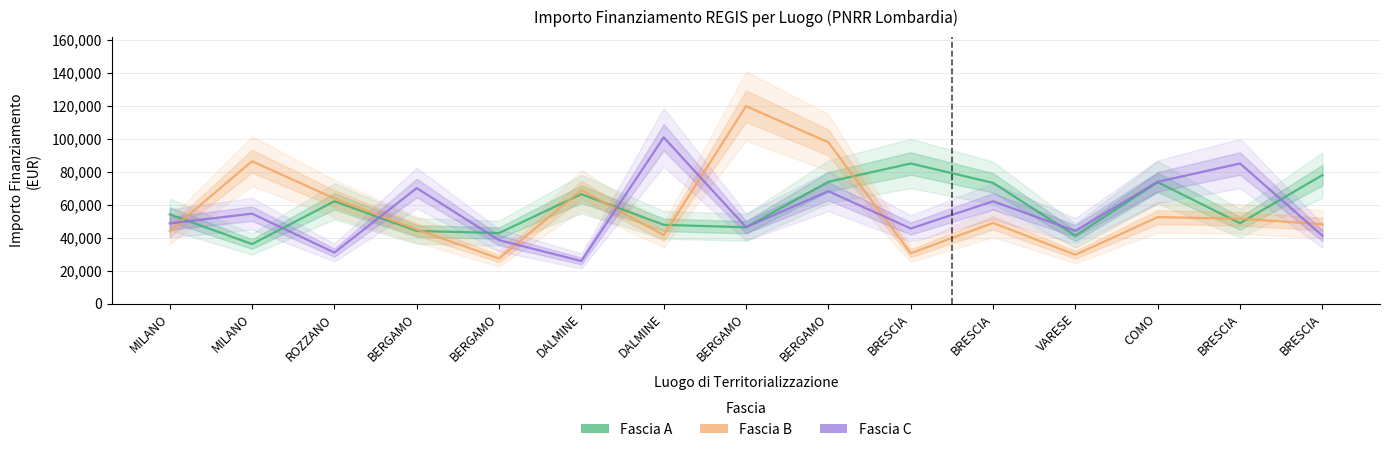

True or false: Fascia B has a value of 21447.2 at BRESCIA.

False